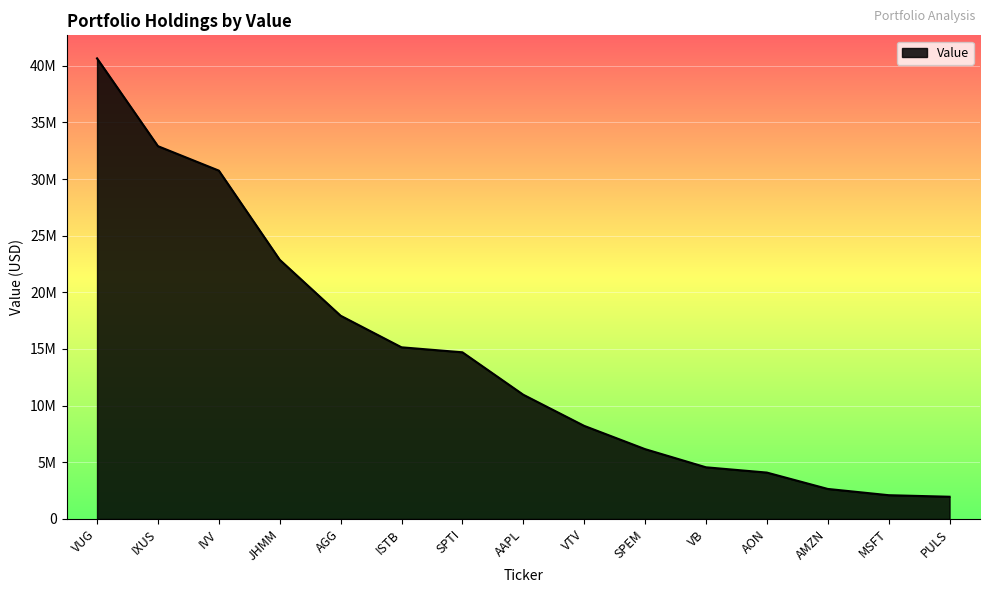

What is the value of the 10th point from the left?

6163000